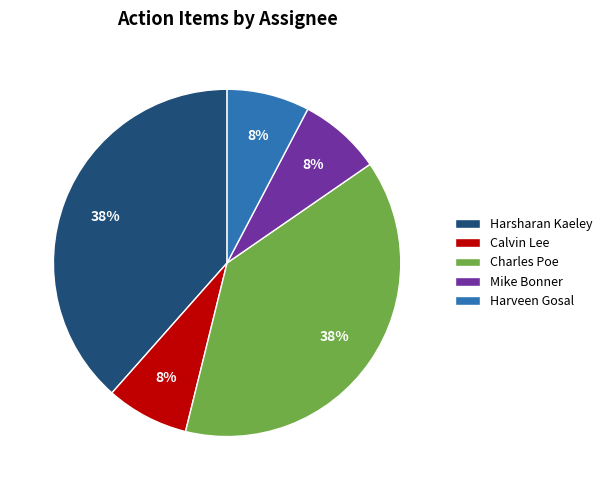

Is it true that Harsharan Kaeley is 31% of the pie?

False